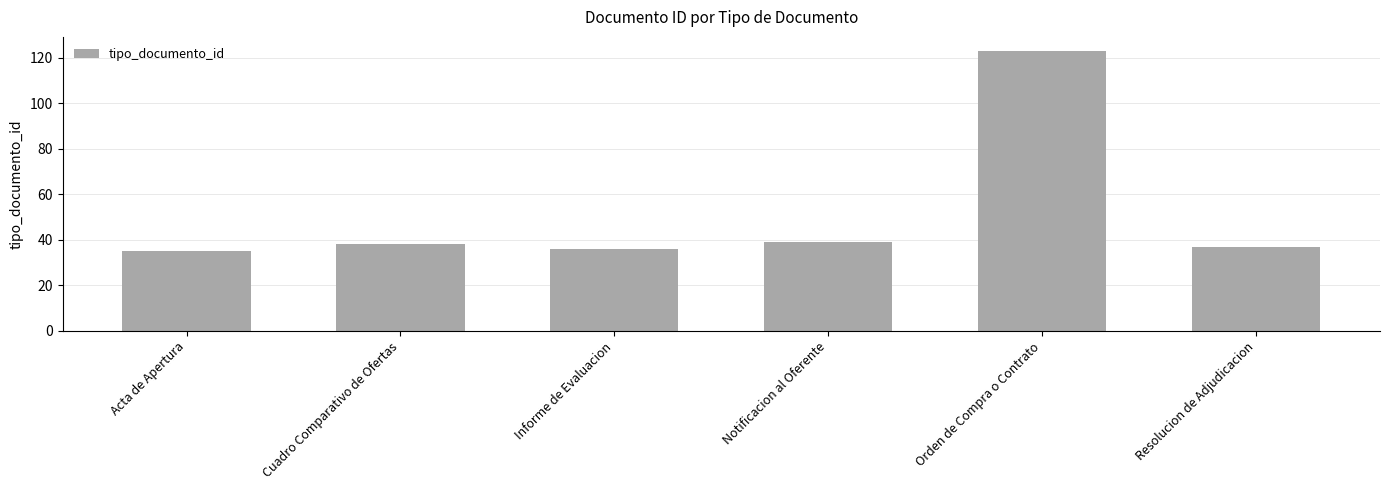

What is the ratio of the value at Cuadro Comparativo de Ofertas to the value at Orden de Compra o Contrato?

0.3